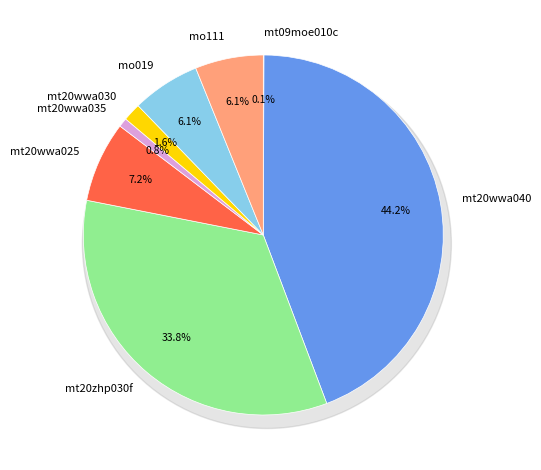

The mt20wwa040 slice represents 53% of the pie. True or false?

False